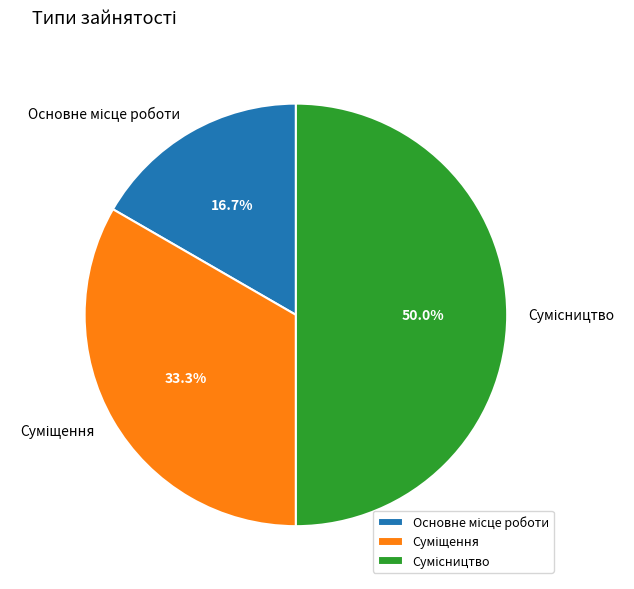

What is the smallest slice in the pie chart?

Основне місце роботи